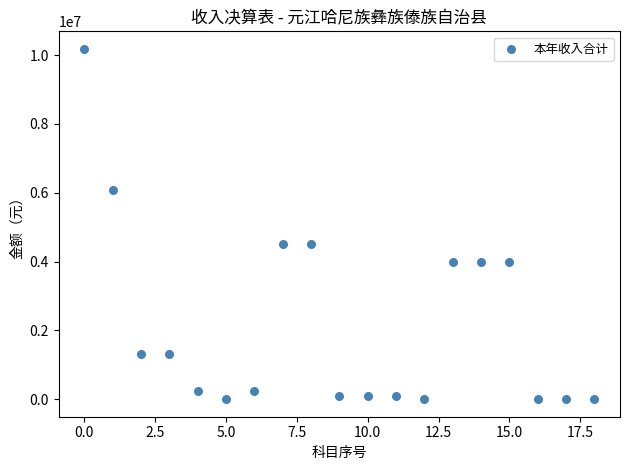

What is the range of Y values (max minus min)?

10178902.2